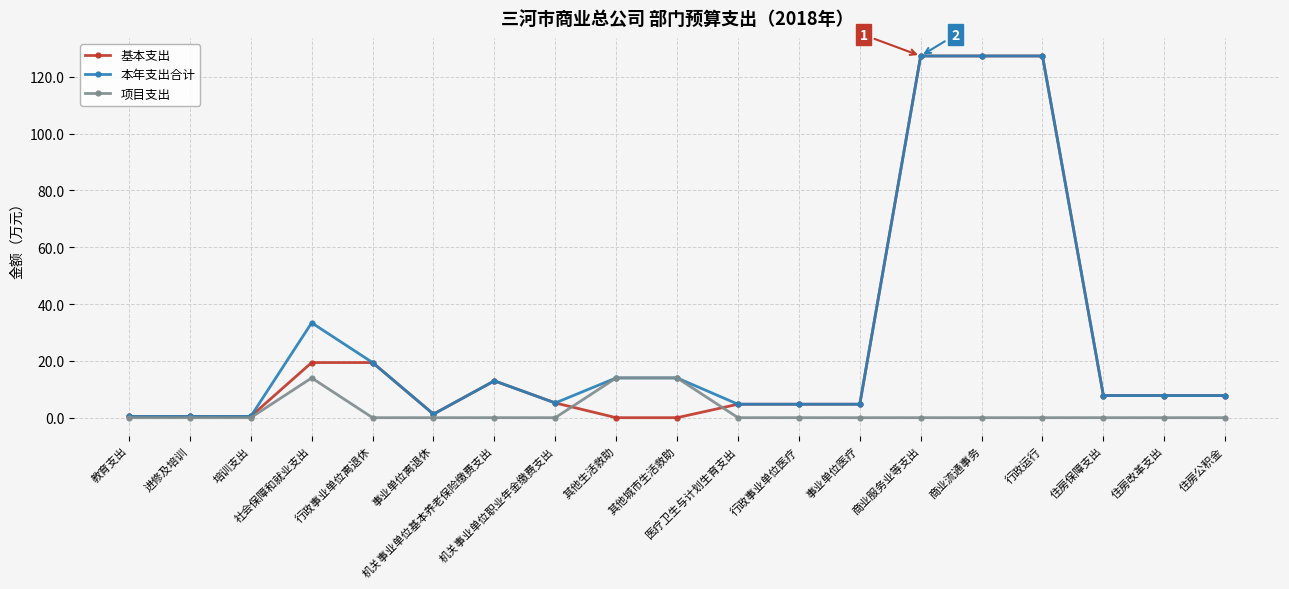

Does the chart display data point markers on the line(s)?

Yes